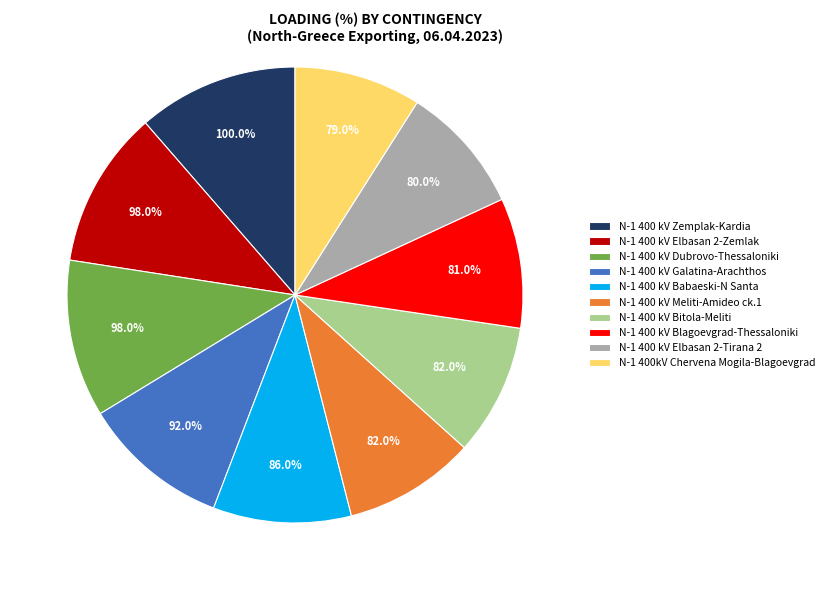

To the nearest percent, what portion does N-1 400 kV Meliti-Amideo ck.1 represent?

9%